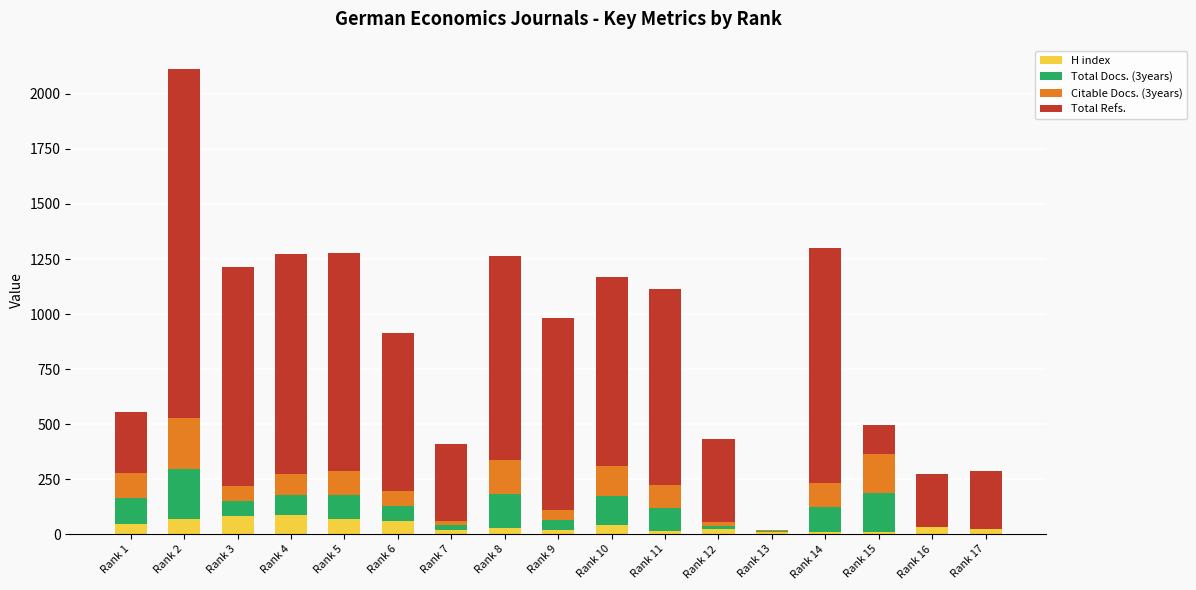

What is the maximum value for H index?

87